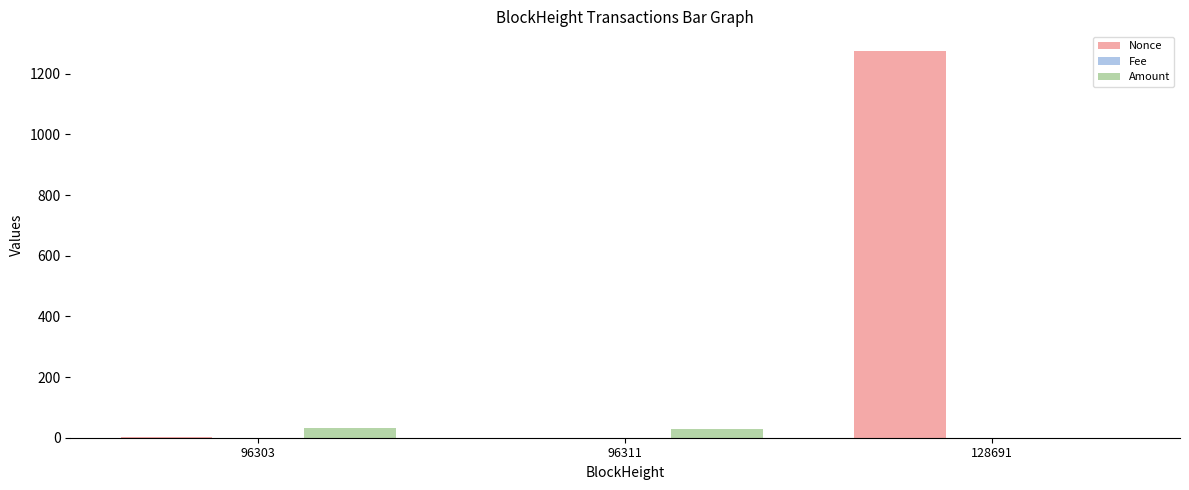

At which category does the chart reach its peak across all series?

128691